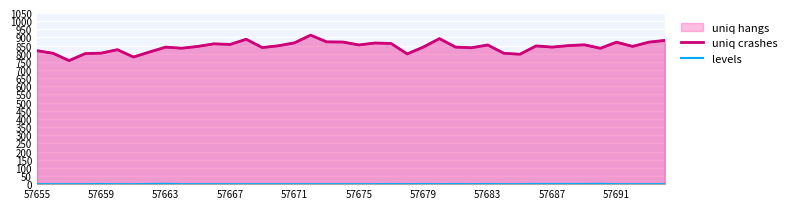

The uniq crashes series shows 1206 at 57667. True or false?

False